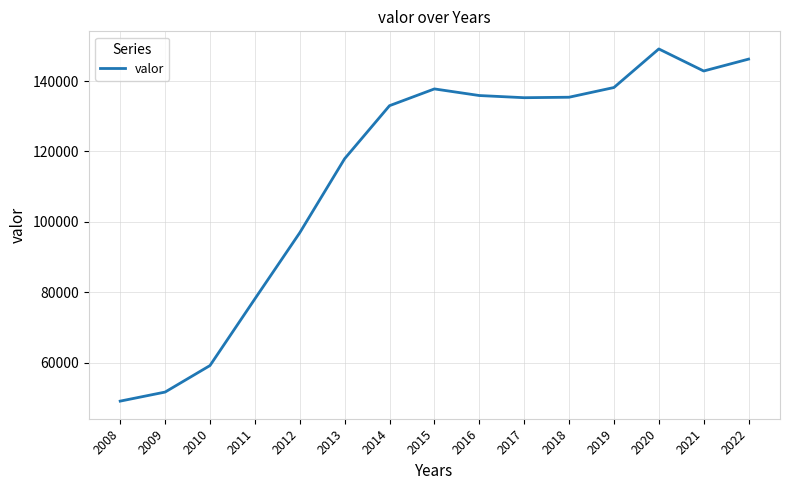

What is the approximate value at 2014?

133010